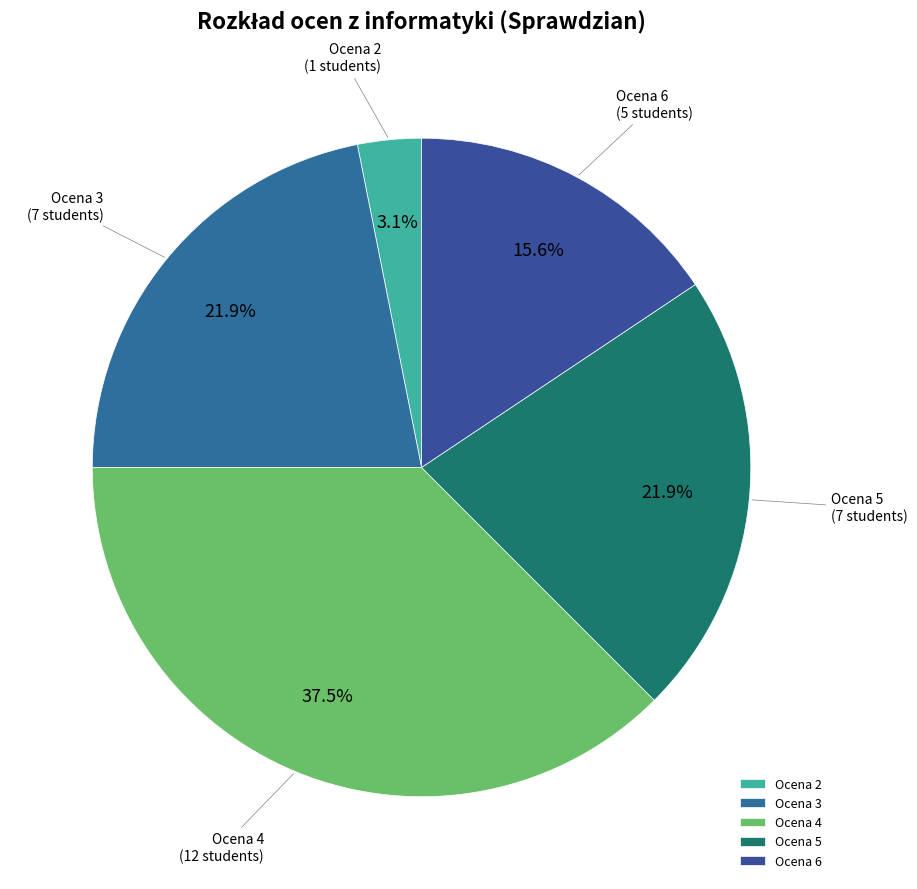

To the nearest percent, what is the average slice percentage?

20%